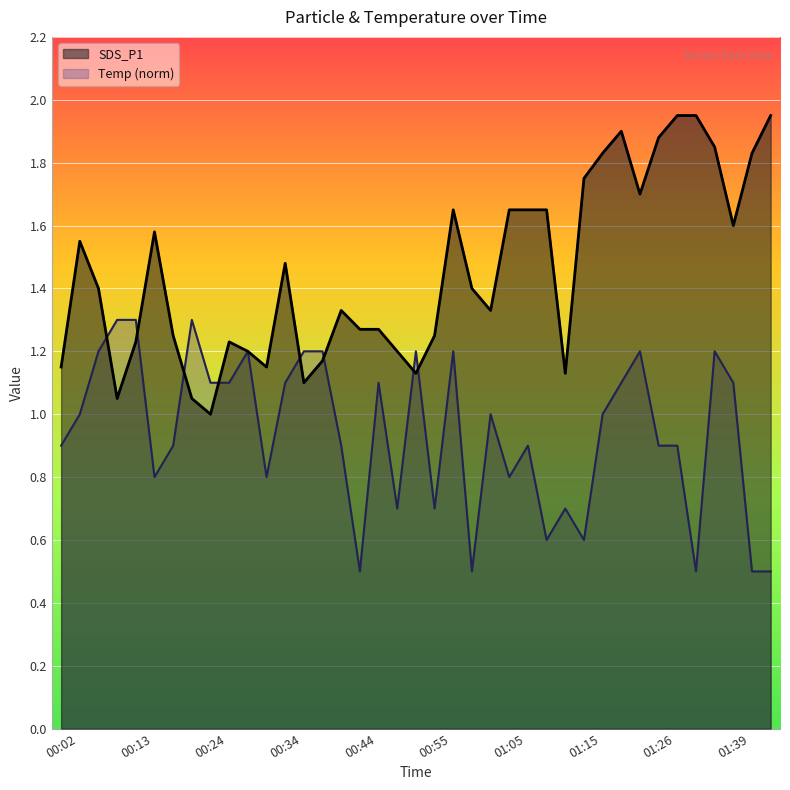

What is the sum of the Temp values at 00:32 and 01:31?

1.3